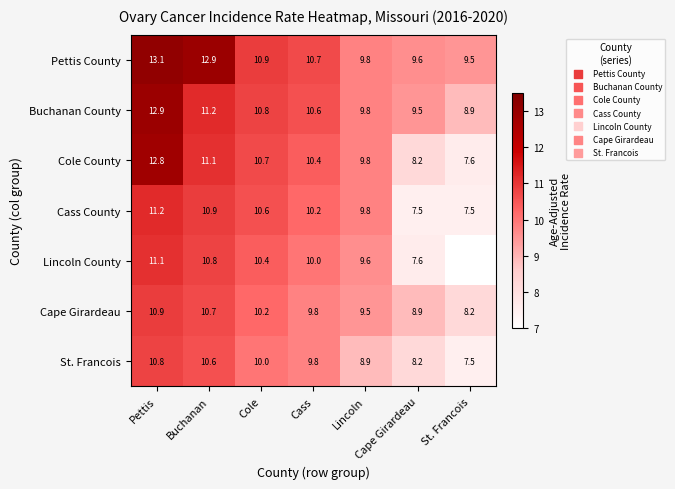

What is the sum of all Pettis County values?

76.5